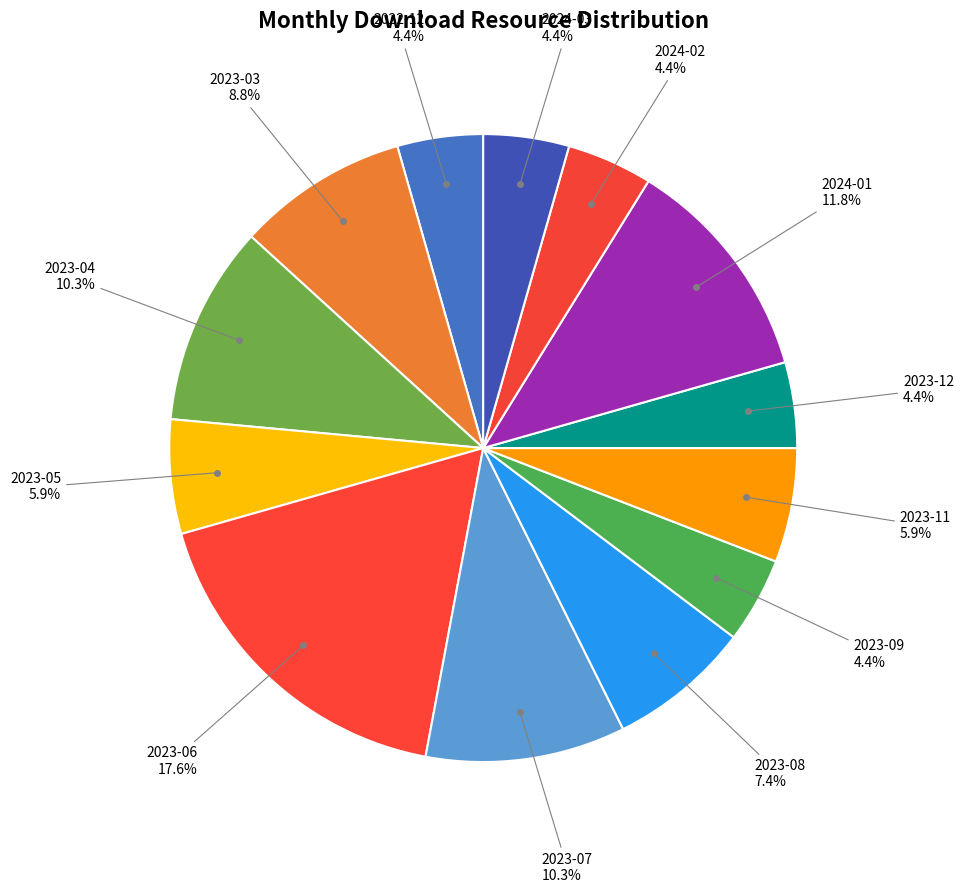

What is the total percentage of 2023-06 and 2023-08?

25.0%